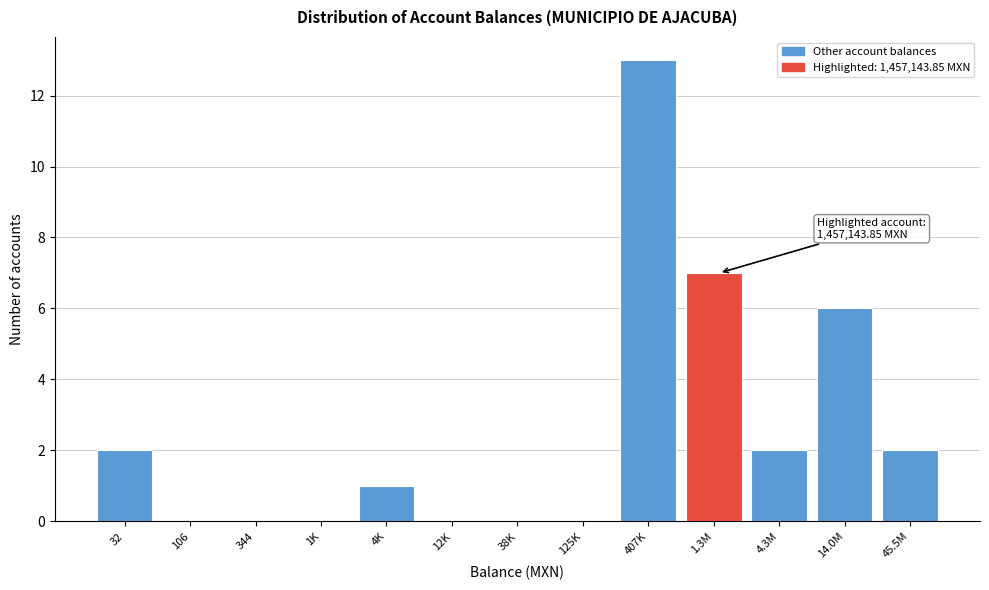

Reading left to right, transcribe all the data shown in this chart.

32=2	106=0	344=0	1K=0	4K=1	12K=0	38K=0	125K=0	407K=13	1.3M=7	4.3M=2	14.0M=6	45.5M=2